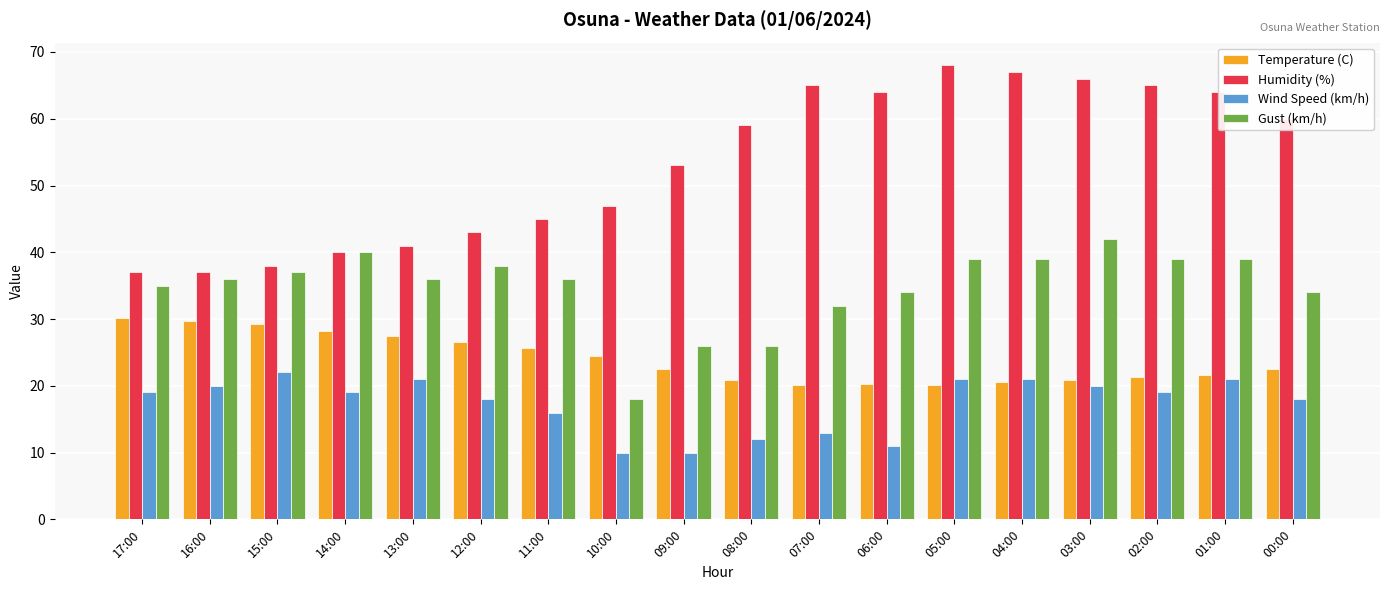

What is the spread (max minus min) of values at 15:00?

16.0